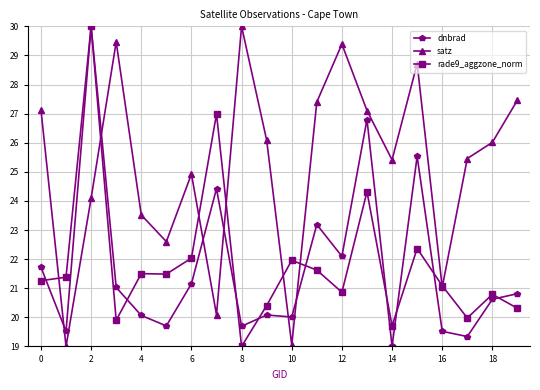

What is the highest value of the rade9_aggzone_norm series?

30.0